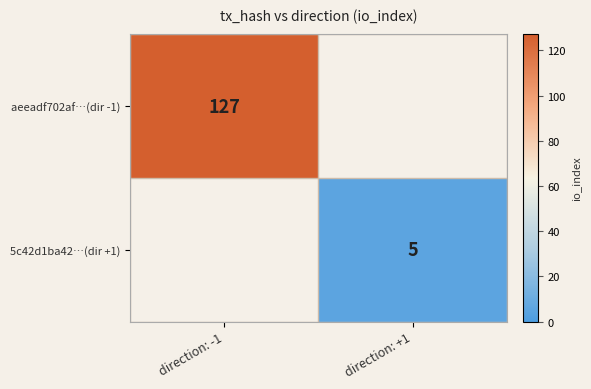

Is it true that 5c42d1ba42…(dir +1) equals 8.6 at direction: +1?

False